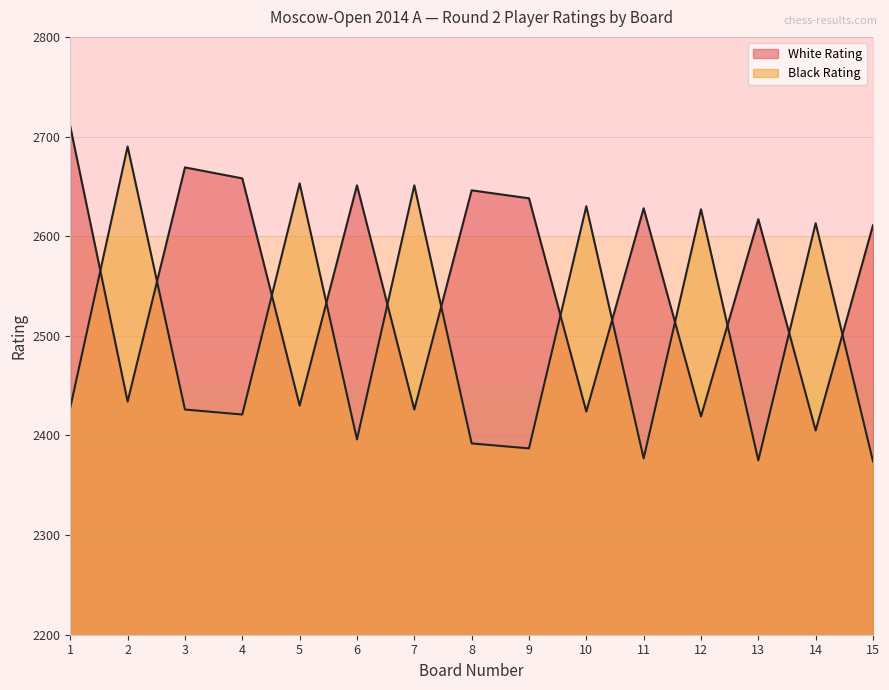

What is the sum of all White Rating values?

38366